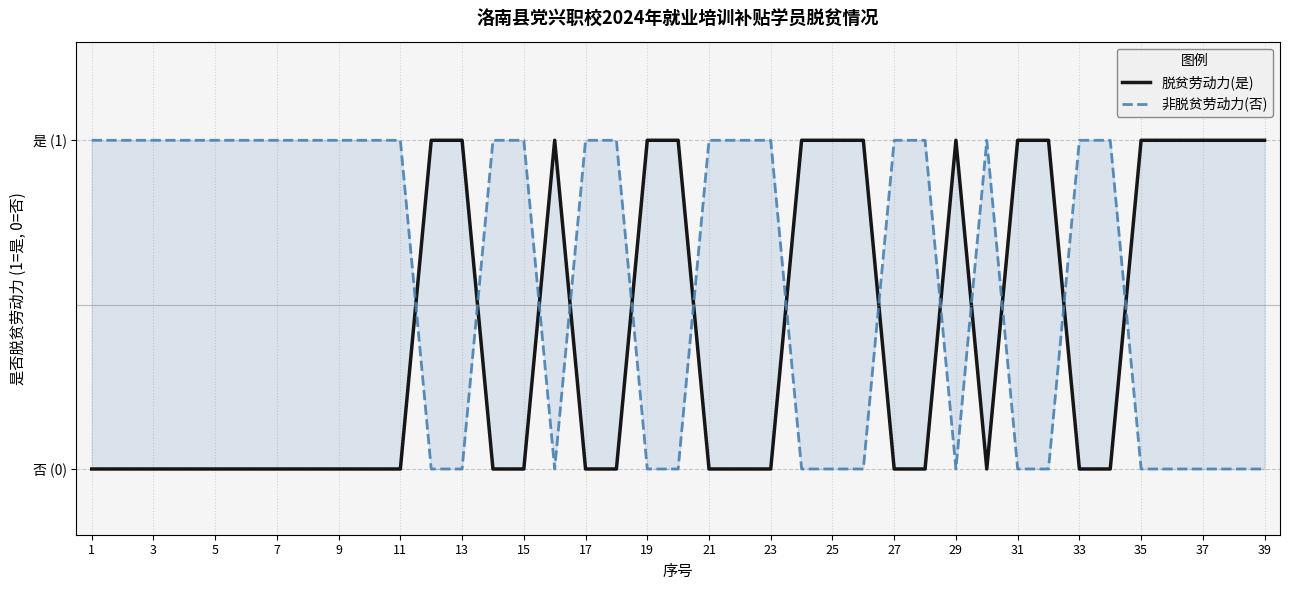

True or false: 脱贫劳动力(是) and 非脱贫劳动力(否) intersect in this chart.

True